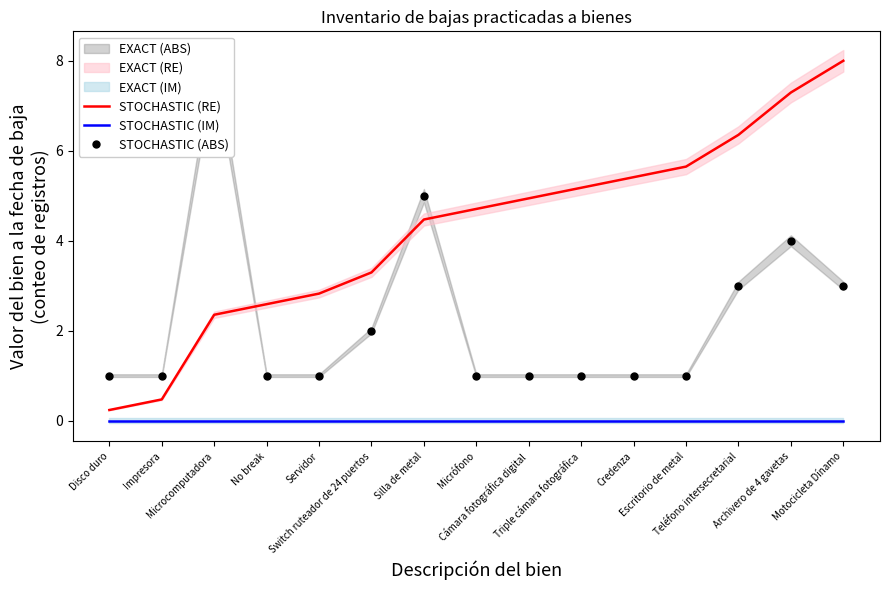

At how many categories does at least one series exceed 2?

13